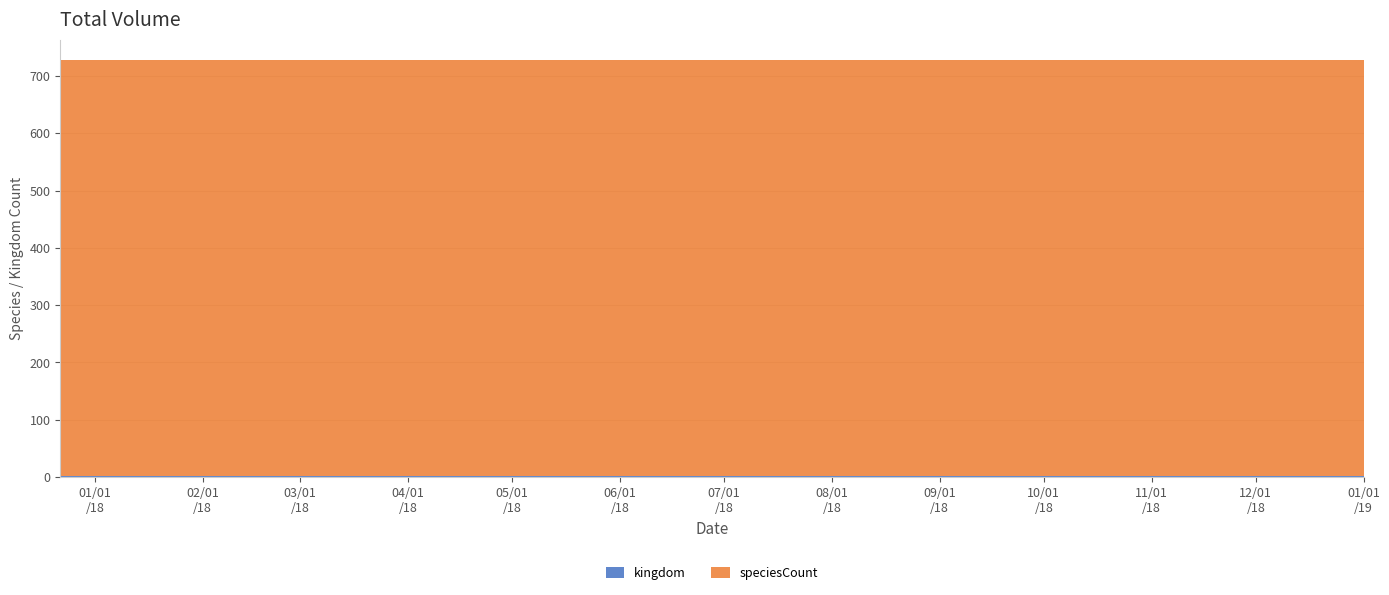

Reading left to right, extract all data points from this chart.

kingdom: 2017-12-22=1	2018-04-09=1	2018-07-11=1	2018-09-28=1	2019-01-01=1
speciesCount: 2017-12-22=726	2018-04-09=726	2018-07-11=726	2018-09-28=726	2019-01-01=726